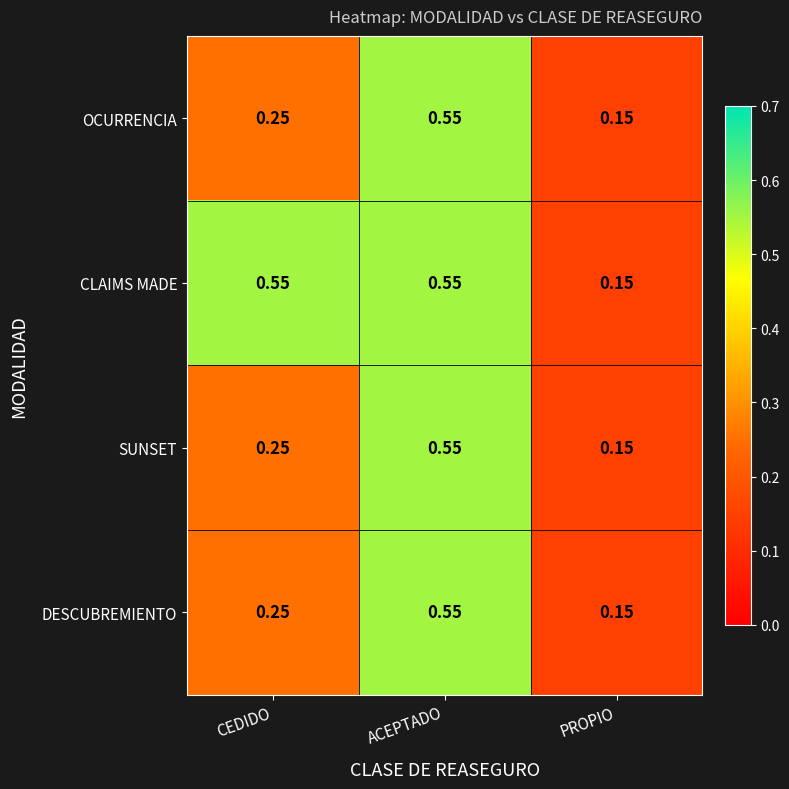

List the labels in order of SUNSET value, smallest first.

PROPIO, CEDIDO, ACEPTADO